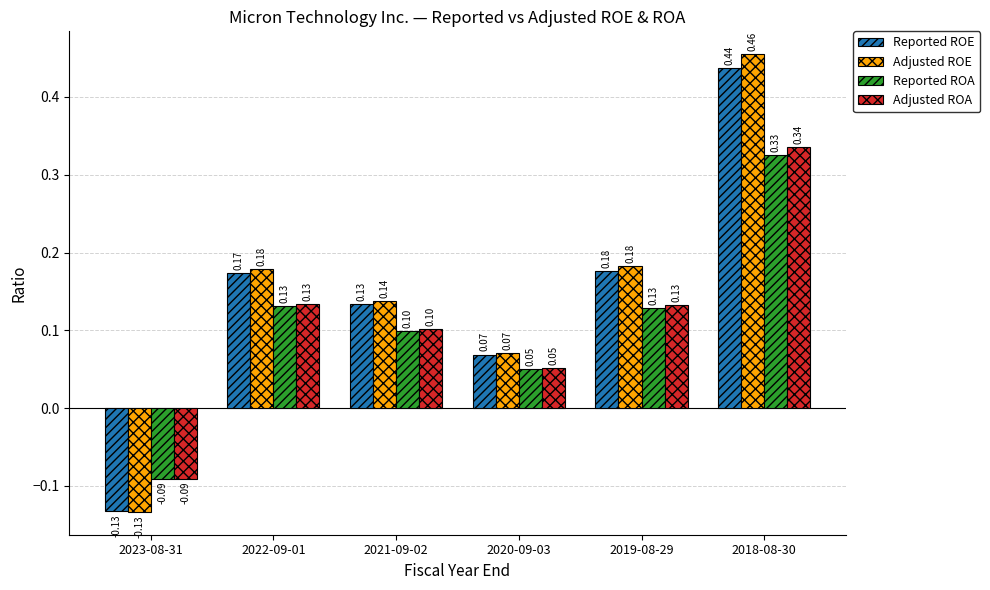

What is the sum of all Adjusted ROE values?

0.9